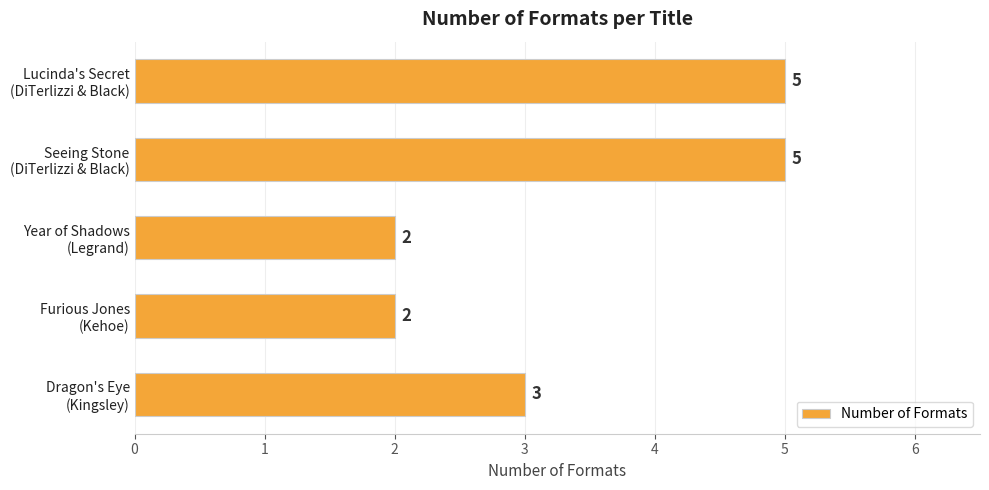

Count the values in the range 2 to 5.

5